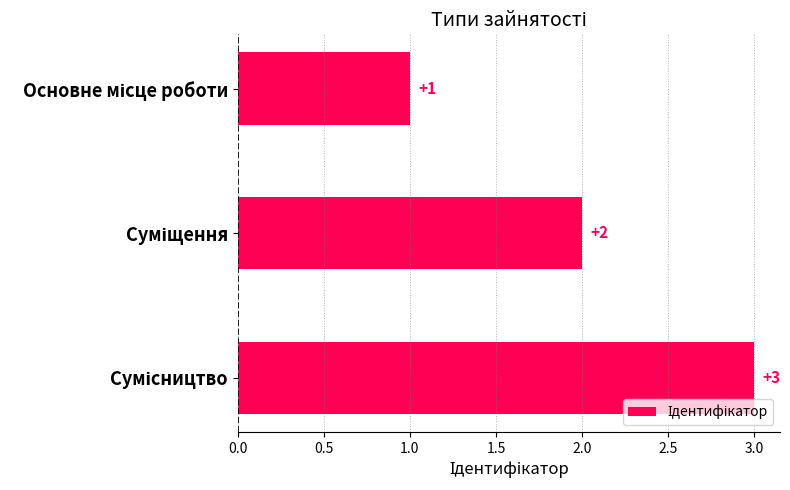

Count the values in the range 1 to 3.

3